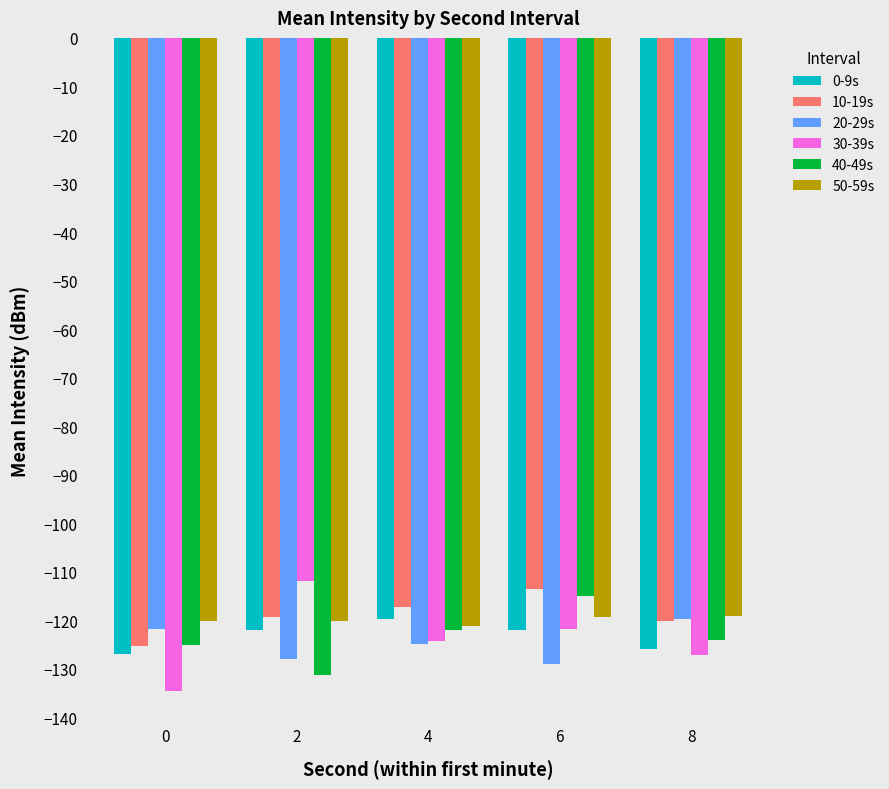

What is the difference between the highest and lowest values at 6?

15.5